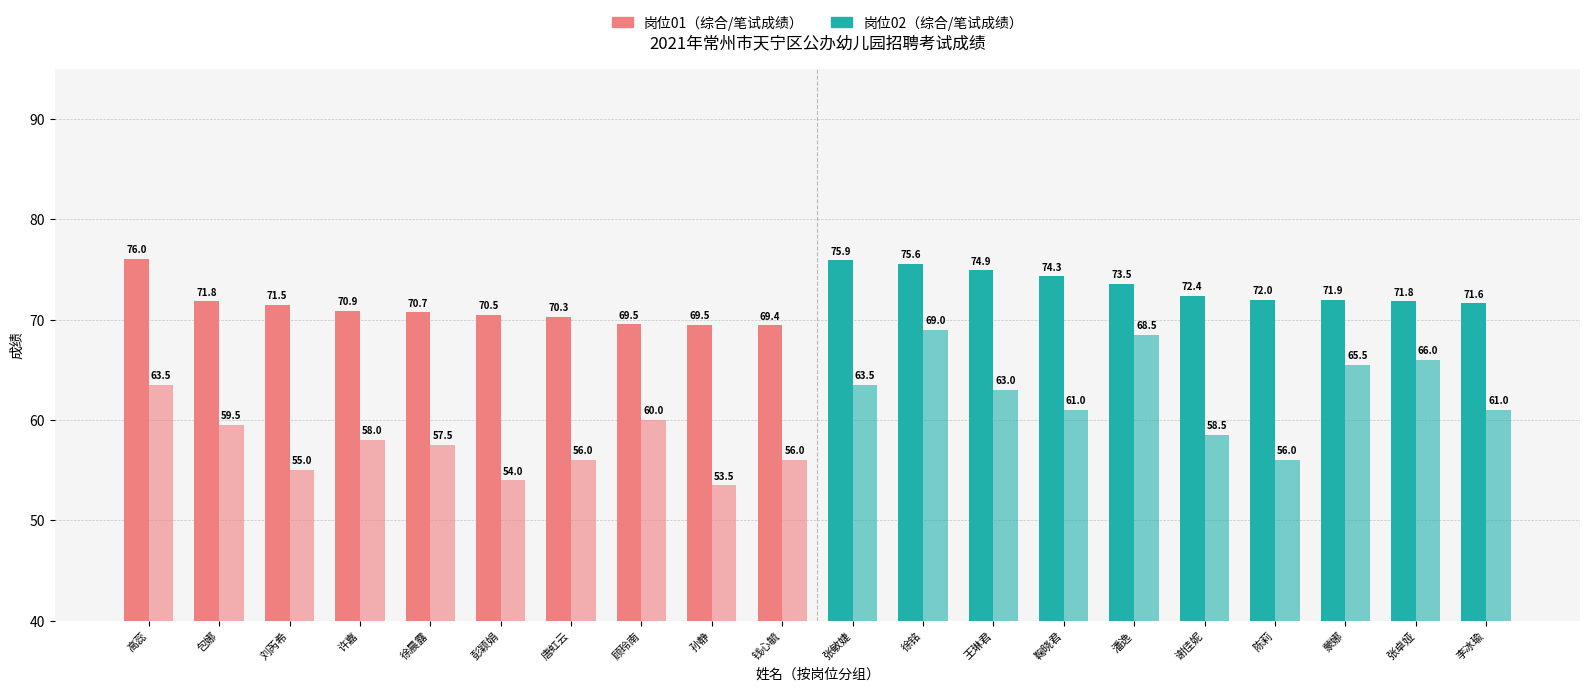

True or false: 综合成绩 has a value of 75.9 at 张敏婕.

True